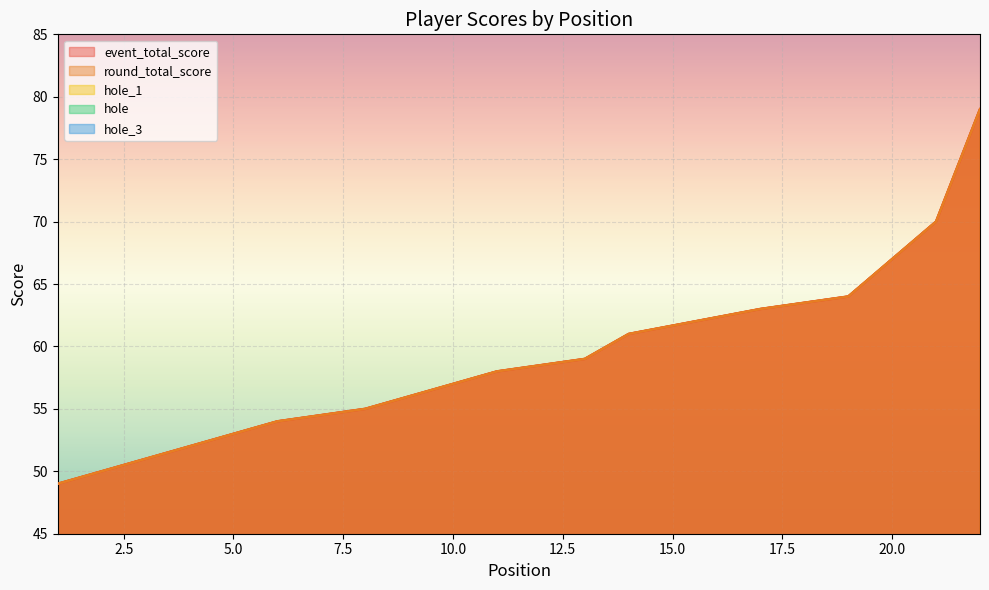

What is the difference between the maximum and minimum values in the round_total_score series?

30